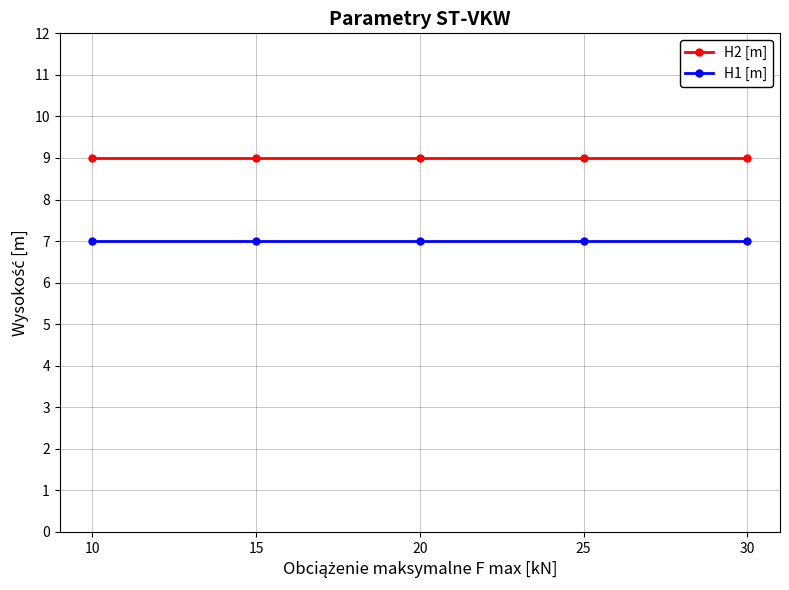

Count the number of categories in the chart.

5